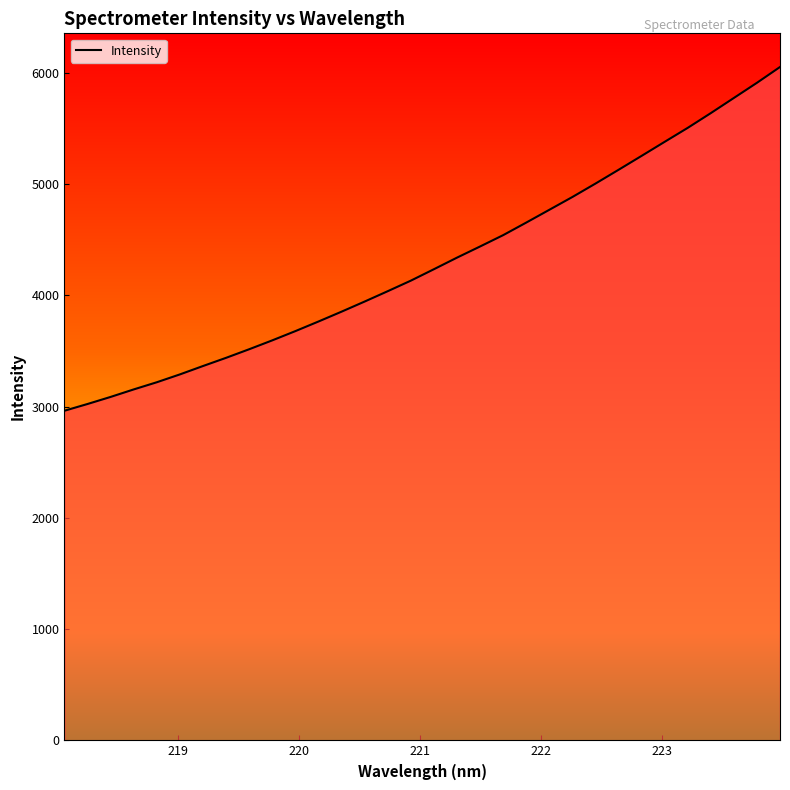

What is the difference between the maximum and minimum values?

3089.4